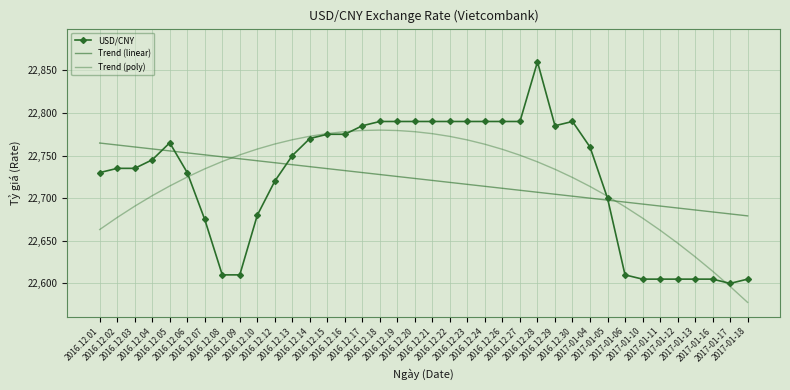

What is the value of the Trend (linear) point at the 4th from the left?

22757.8